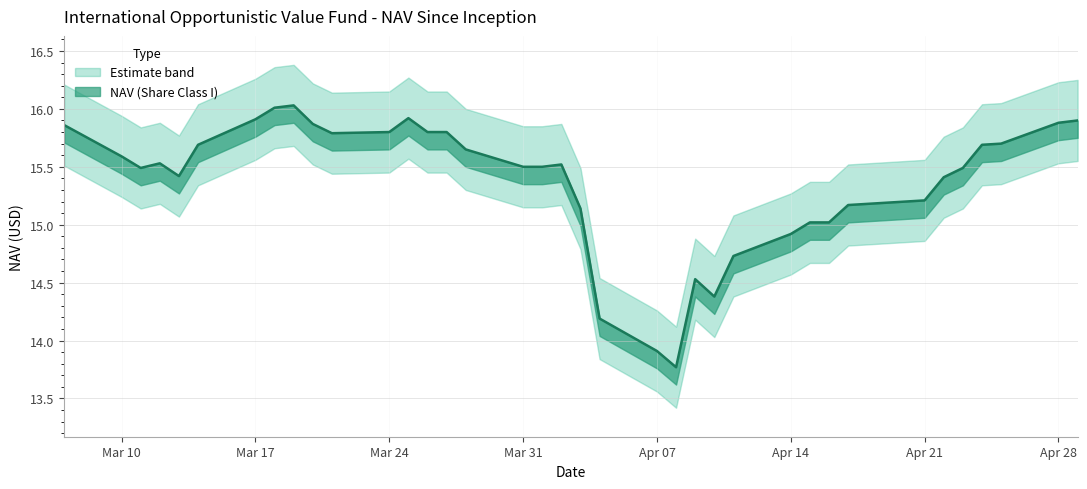

What is the ratio of the value at 34 to the value at 9?

1.0